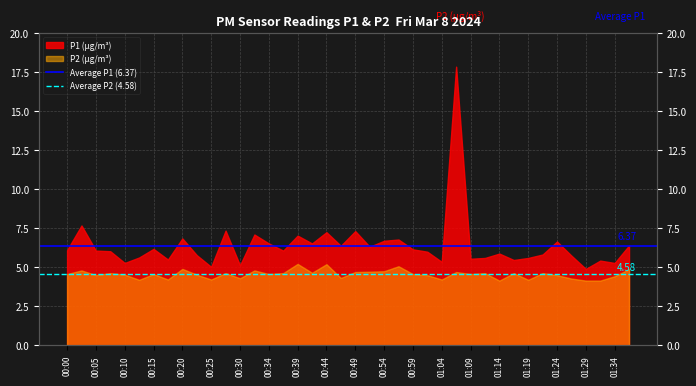

Does the chart display data point markers on the line(s)?

No